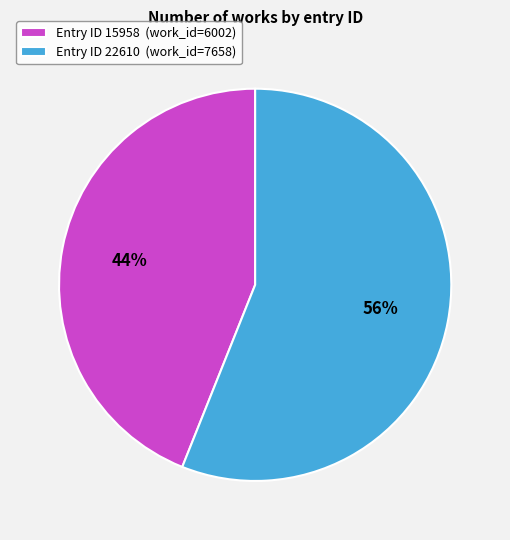

What is the ratio of the value at Entry ID 15958 (work_id=6002) to the value at Entry ID 22610 (work_id=7658)?

0.8